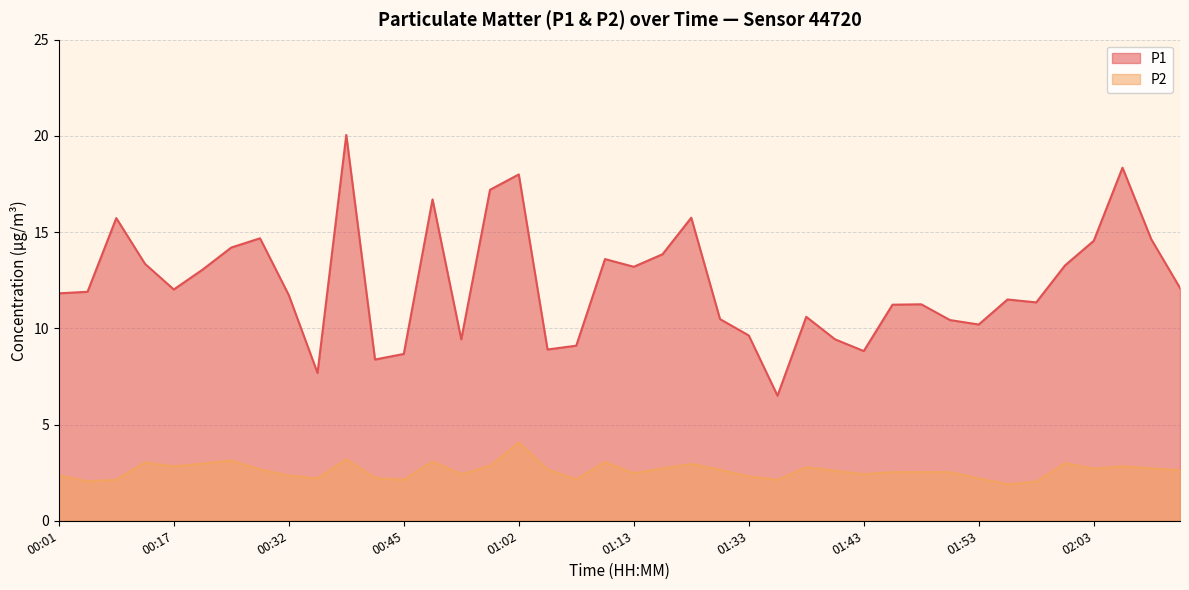

Where does the P1 series first go above 11?

00:01